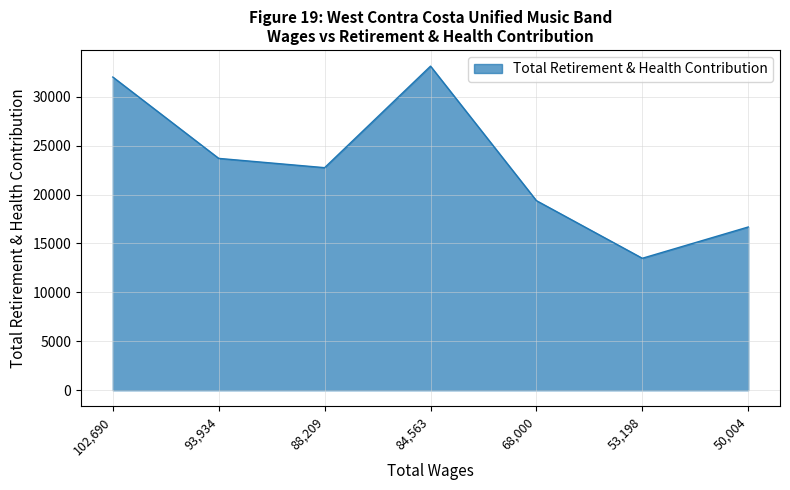

True or false: the data shows 23698 at 93,934.

True